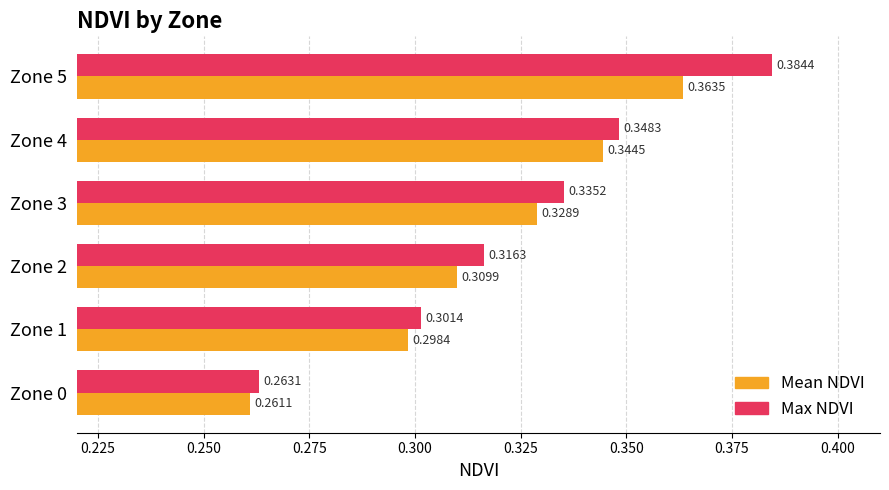

How many data points does each series have?

6